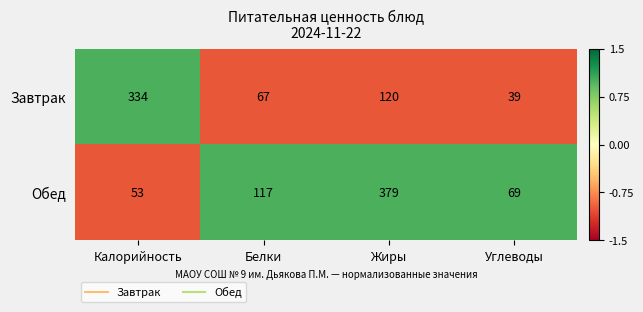

What is the difference between the Завтрак values at Жиры and Углеводы?

81